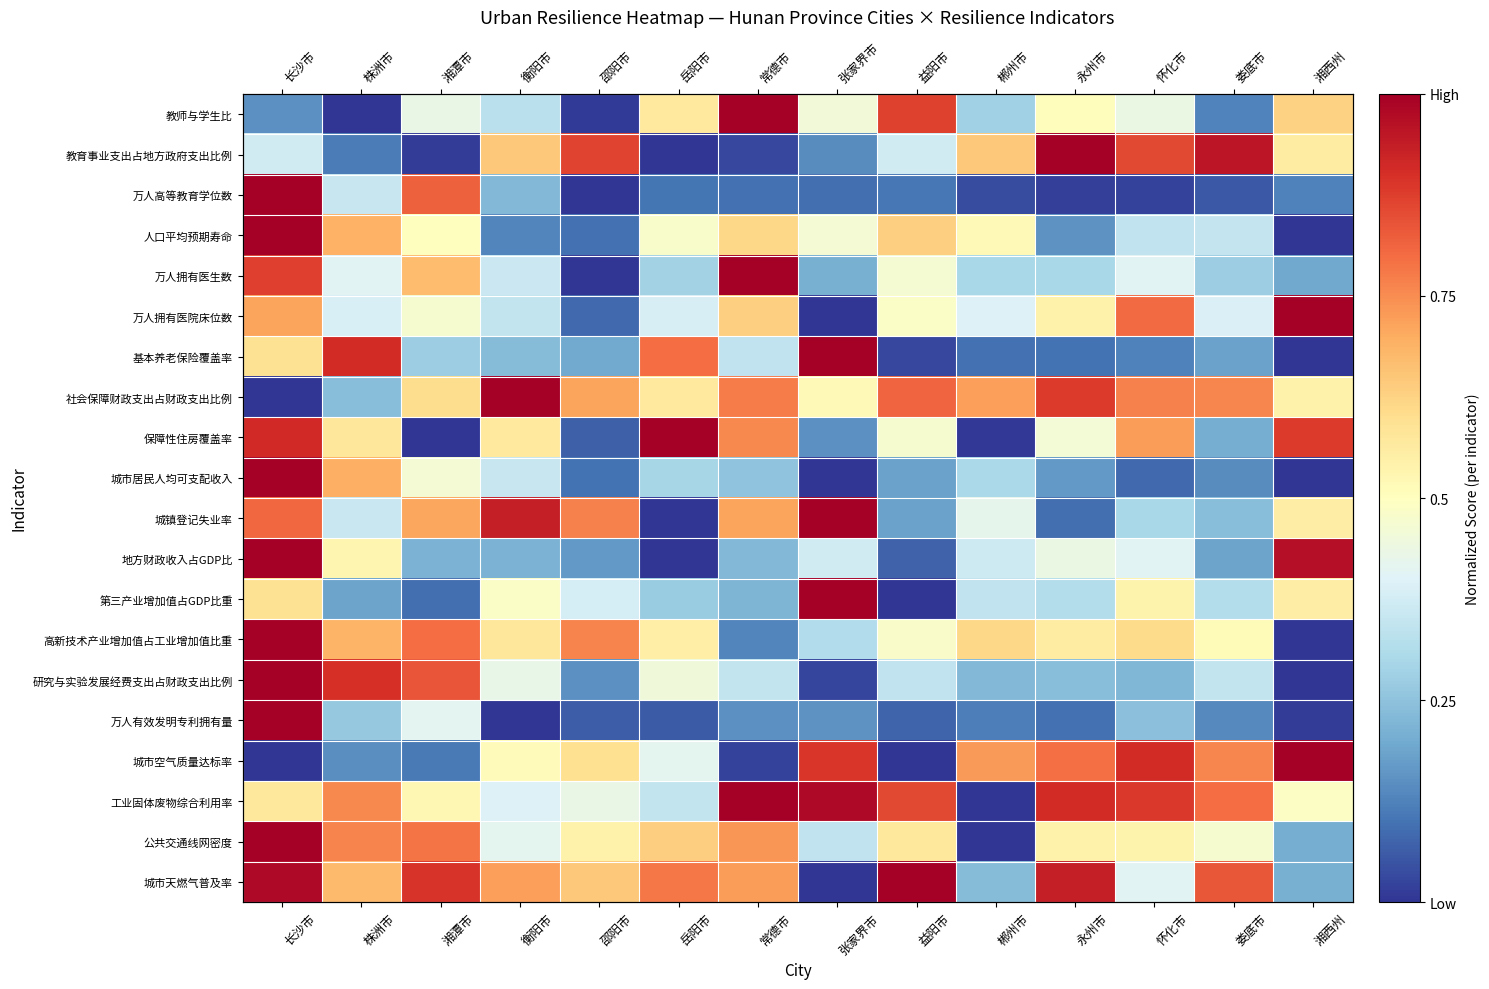

What is the highest value of the 万人拥有医院床位数 series?

1.0